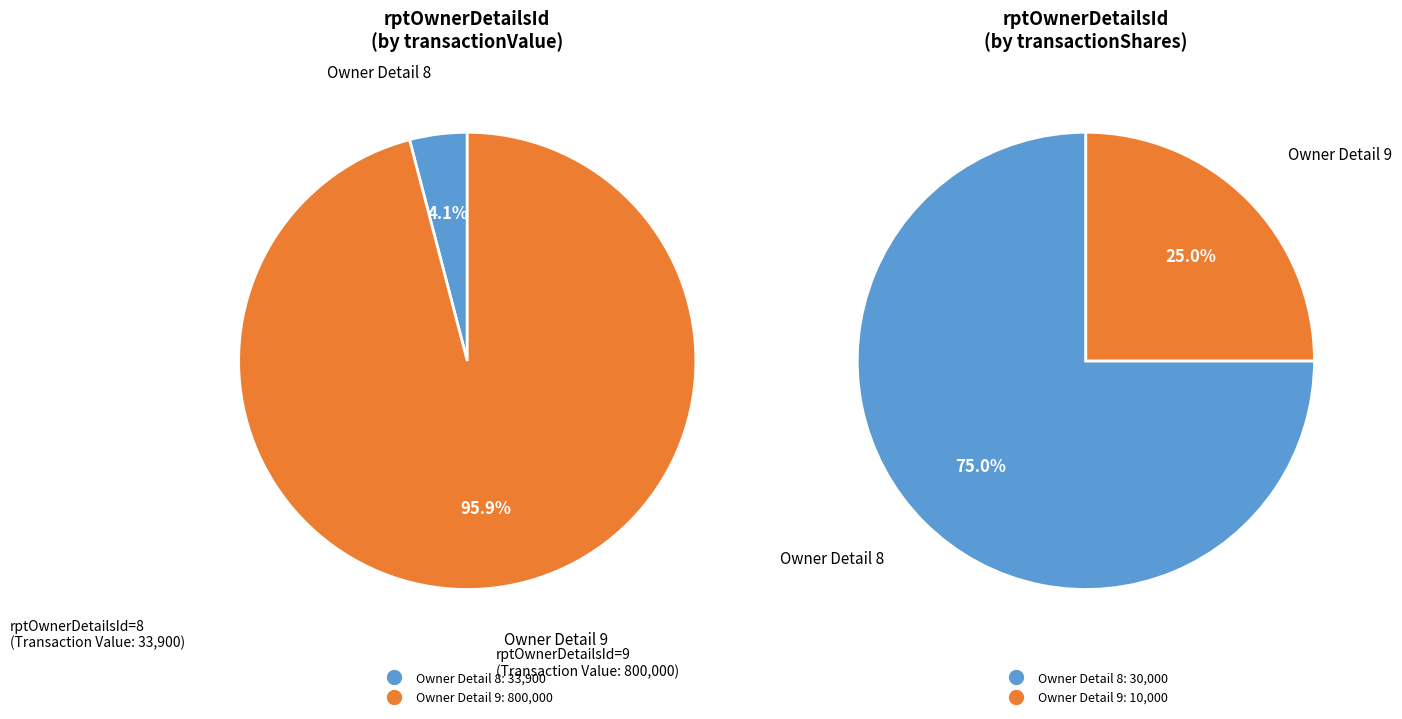

Which category has the smallest portion of the pie?

rptOwnerDetailsId=8